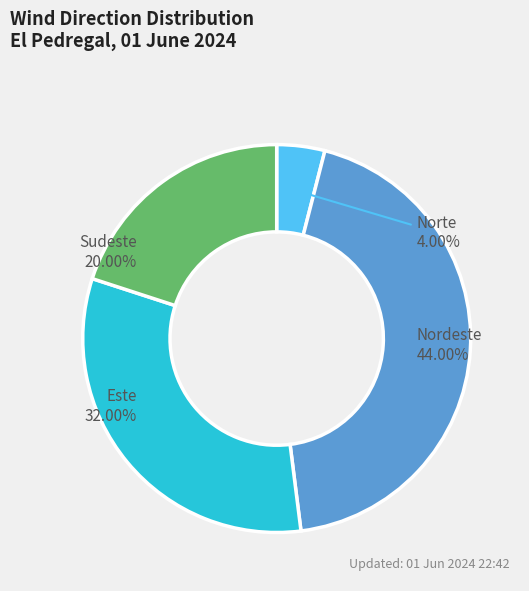

Is there a majority slice in this chart?

No